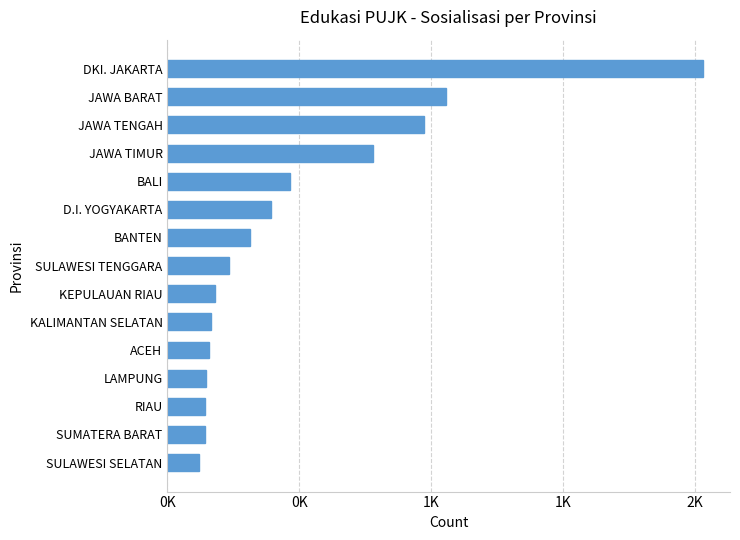

At which category does the chart reach its peak across all series?

DKI. JAKARTA